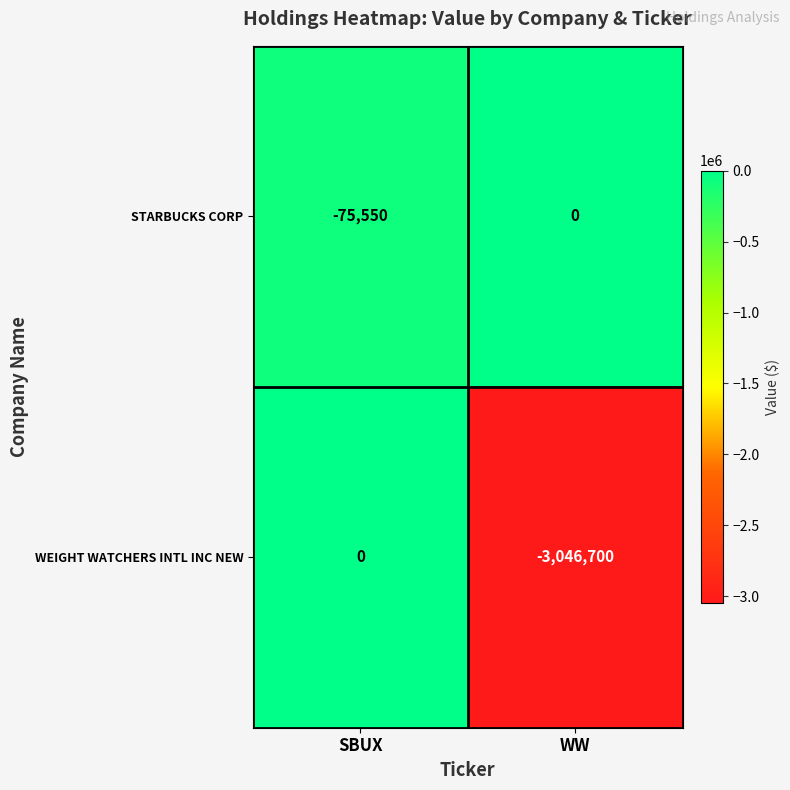

Count the number of categories in the chart.

2